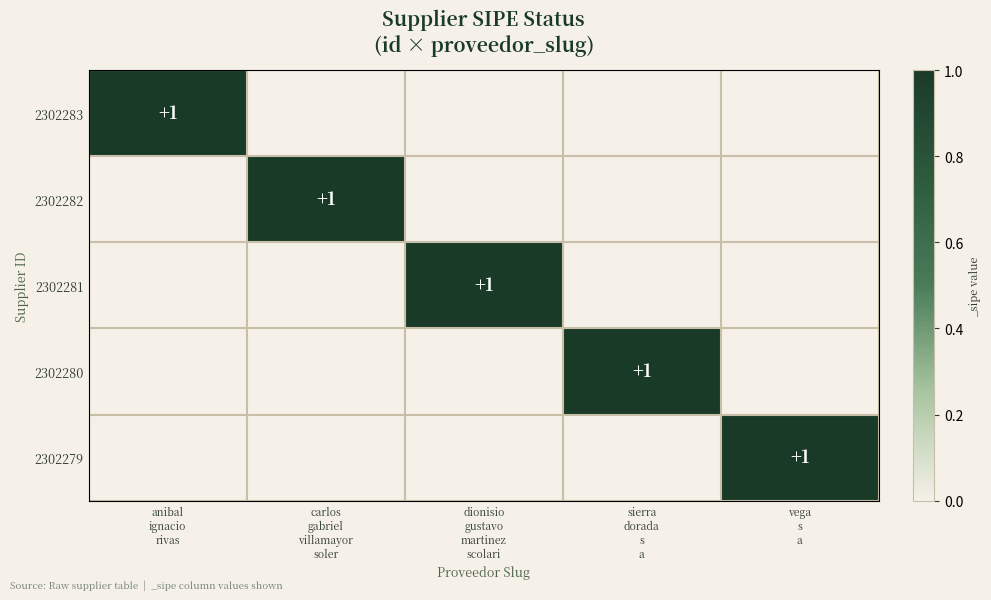

Which has a higher value, carlos
gabriel
villamayor
soler or vega
s
a?

carlos
gabriel
villamayor
soler